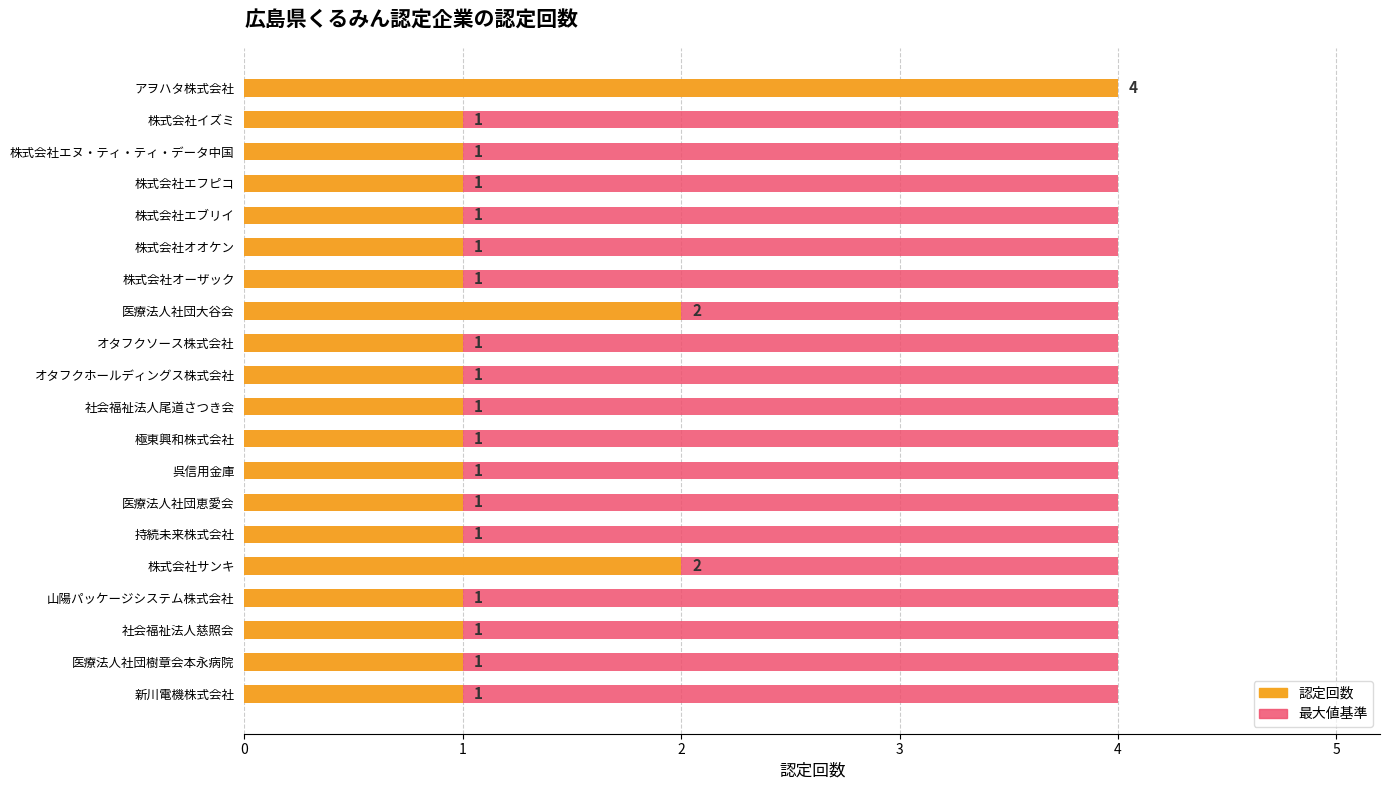

How many categories are shown in the chart?

20